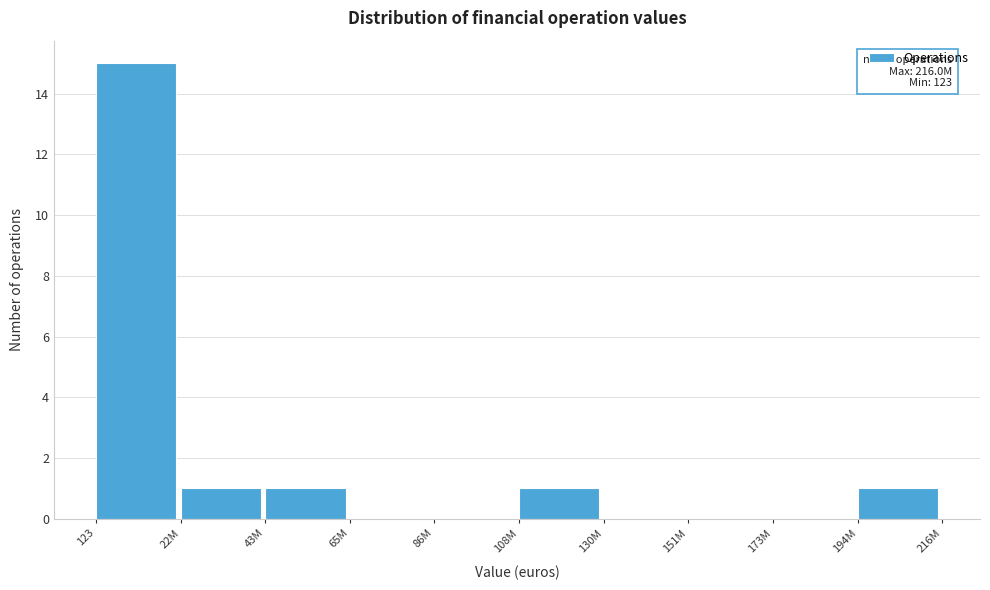

Reading right to left, transcribe all the data shown in this chart.

194M=1	173M=0	151M=0	130M=0	108M=1	86M=0	65M=0	43M=1	22M=1	123=15